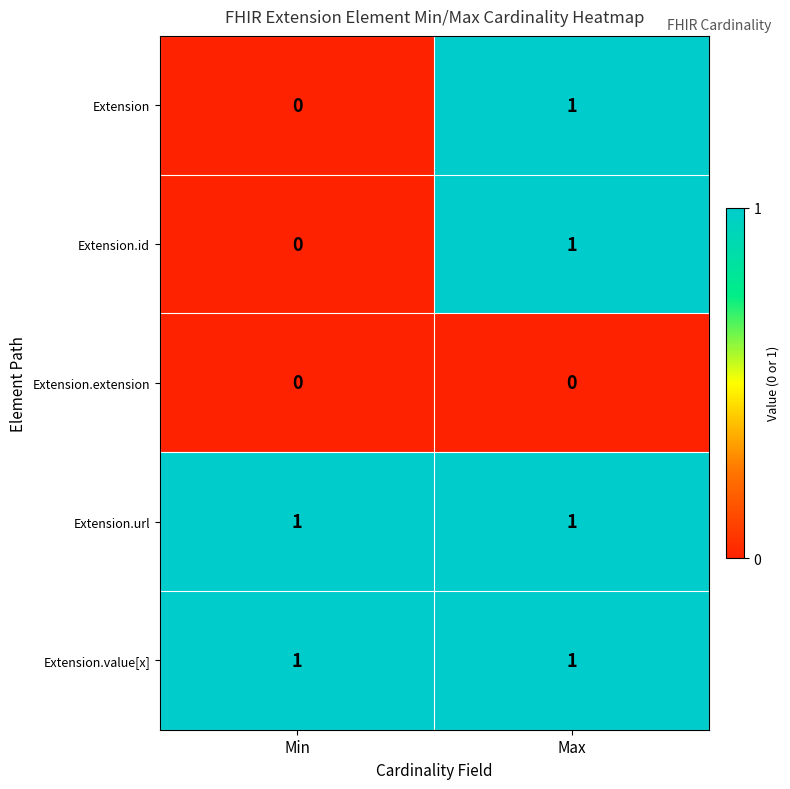

Reading left to right, what are all the values shown in this chart?

Extension: Min=0	Max=1
Extension.id: Min=0	Max=1
Extension.extension: Min=0	Max=0
Extension.url: Min=1	Max=1
Extension.value[x]: Min=1	Max=1